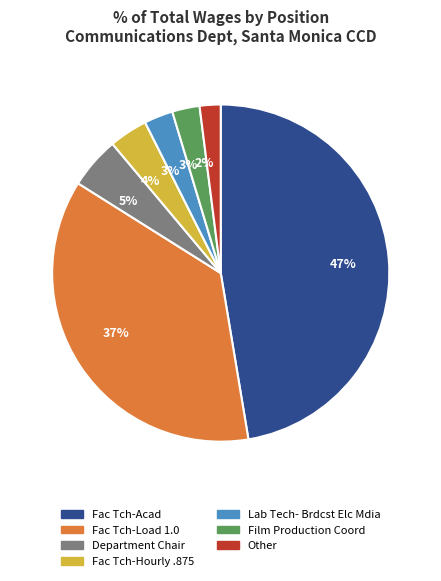

To the nearest percent, what percentage of the pie is Fac Tch-Load 1.0?

37%